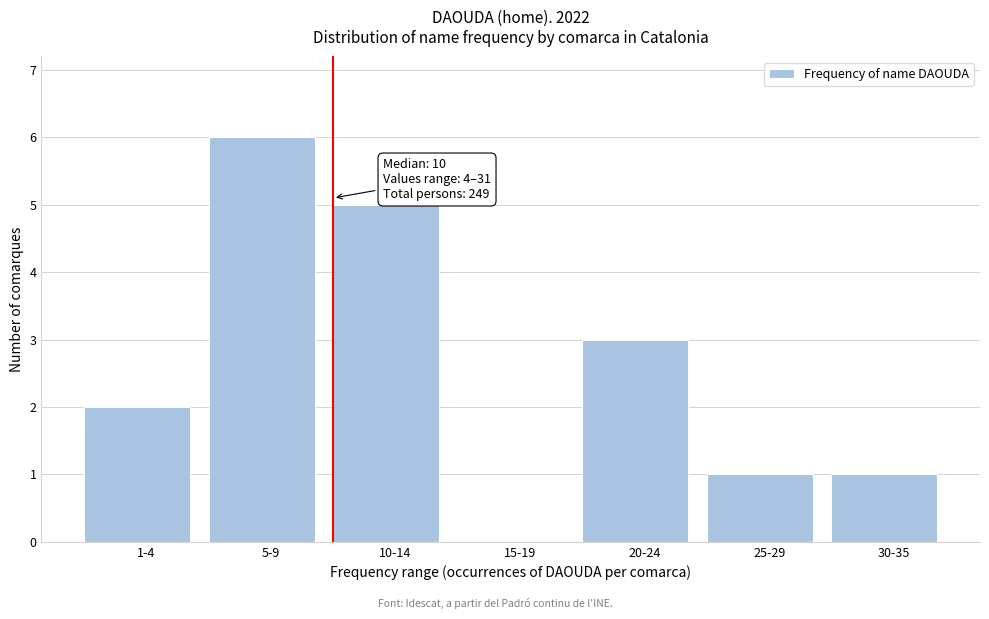

Reading left to right, extract all data points from this chart.

1-4=2	5-9=6	10-14=5	15-19=0	20-24=3	25-29=1	30-35=1